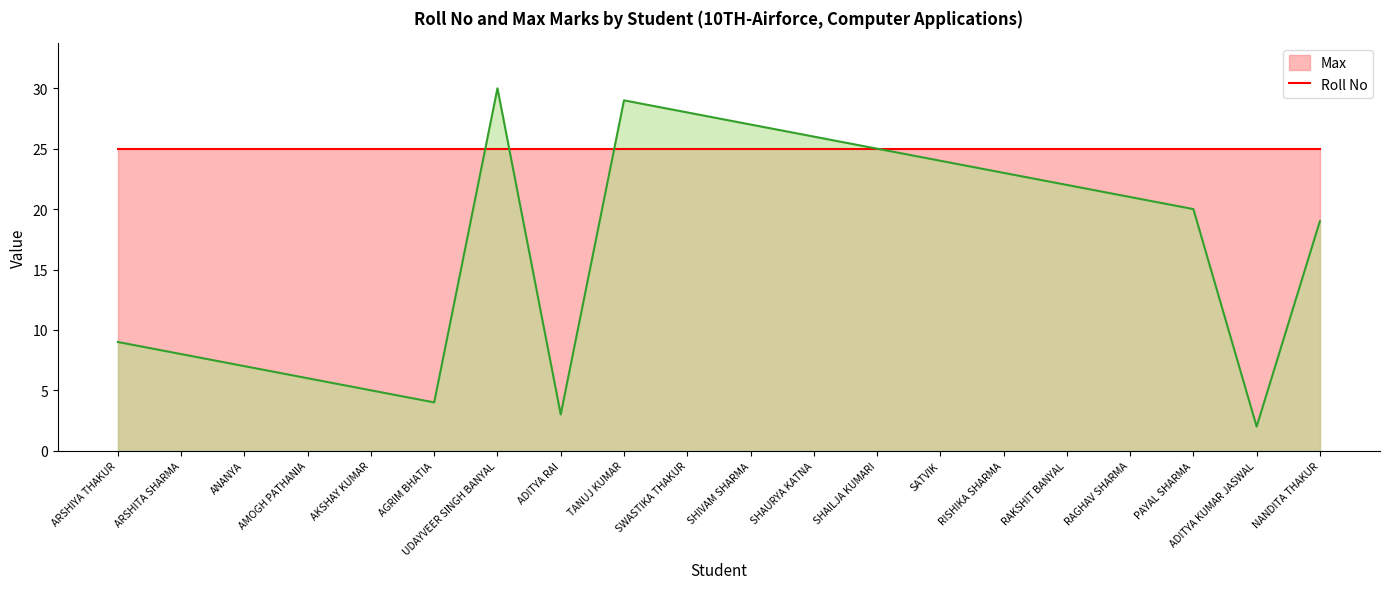

Which has a higher value, UDAYVEER SINGH BANYAL or SHIVAM SHARMA?

UDAYVEER SINGH BANYAL